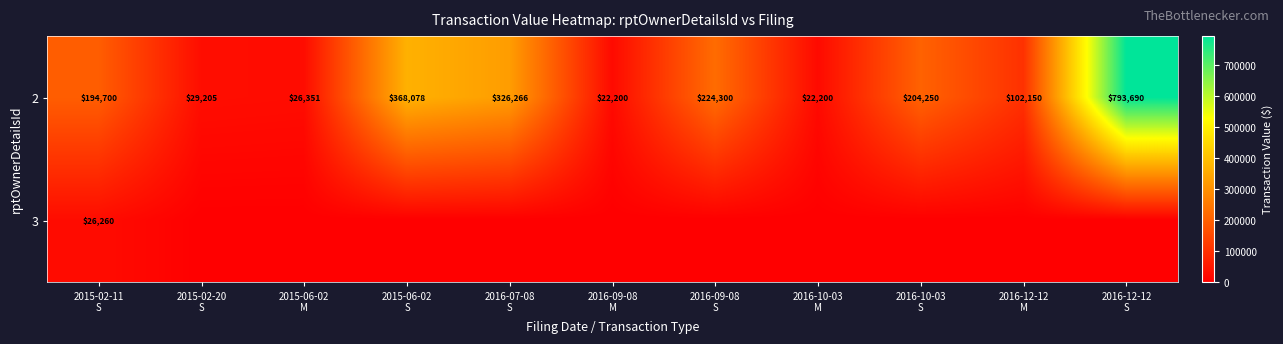

What is the sum of all 2 values?

2313390